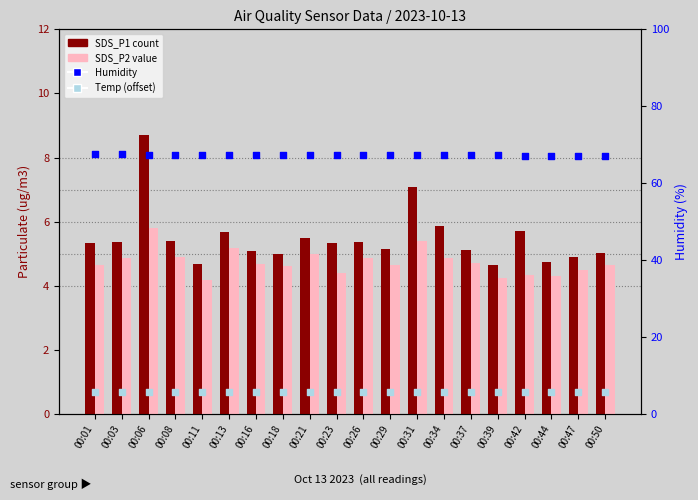

Is the value of Temp (offset) at 00:16 greater than the value of Humidity at 00:42?

No